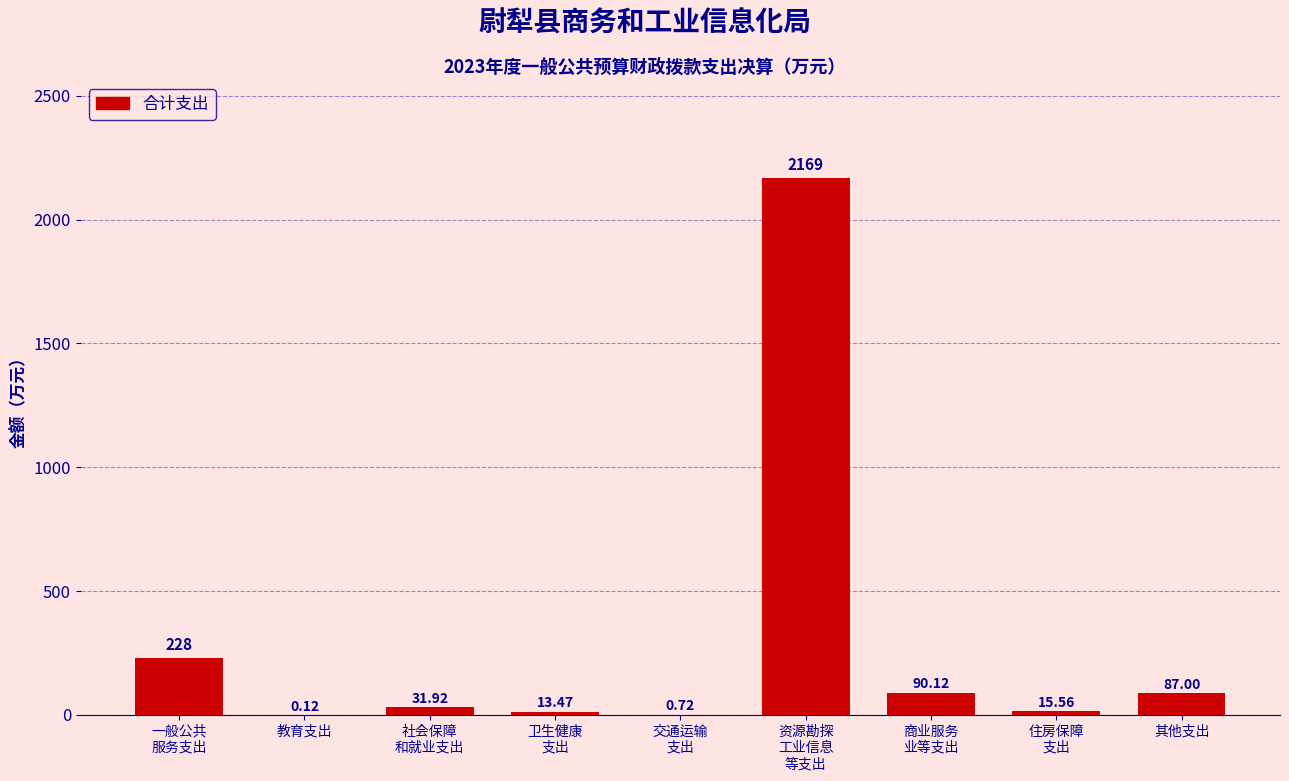

What is the change in value from 教育支出 to 其他支出?

+86.9